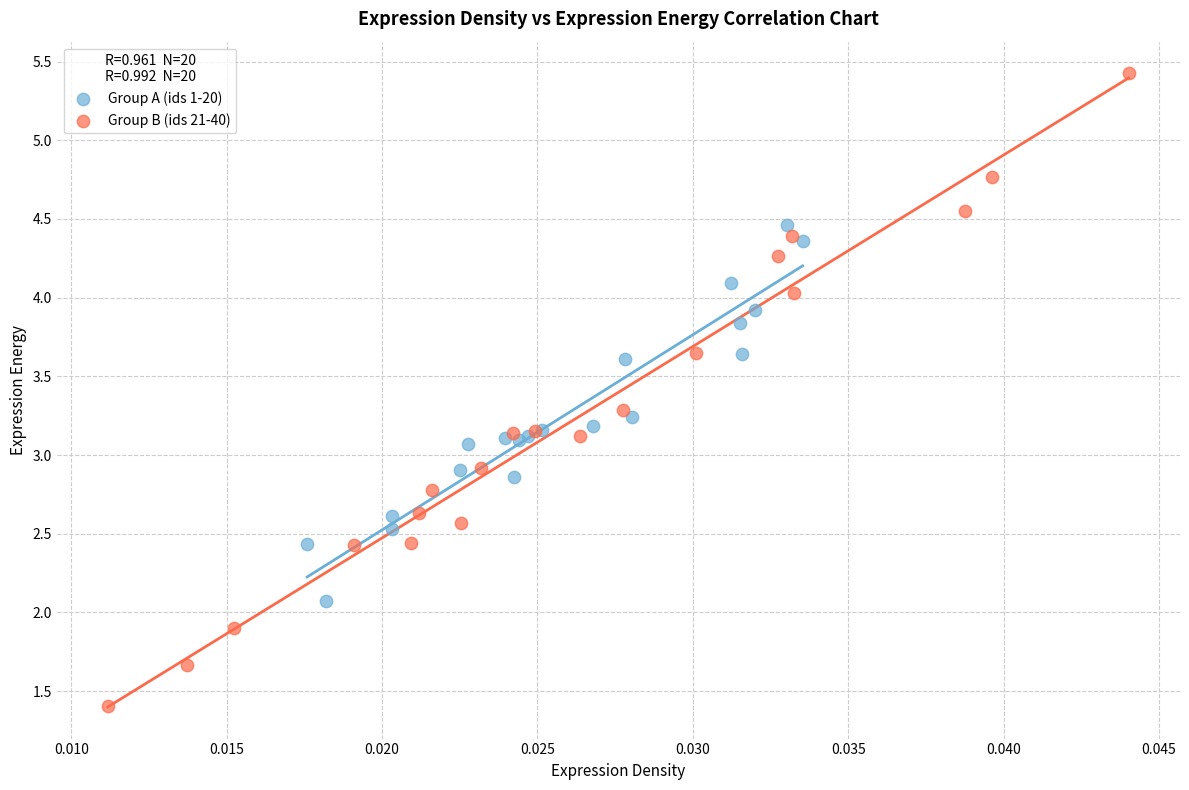

What are all the series names shown in the legend?

Group A (ids 1-20), Group B (ids 21-40)